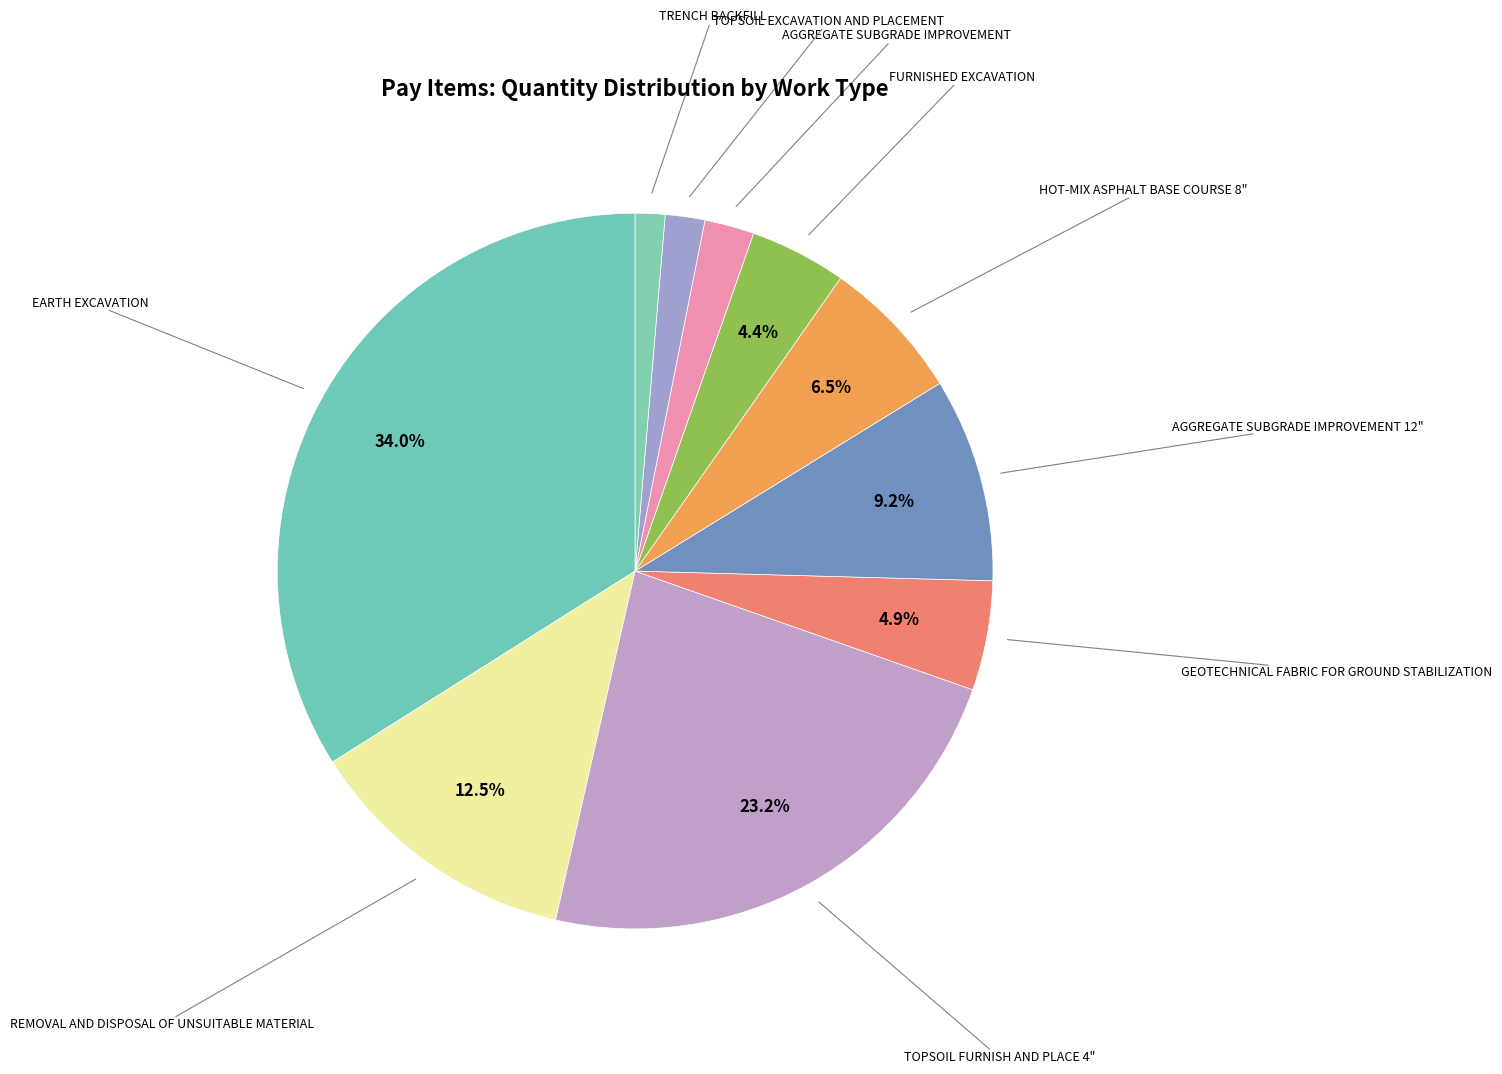

Between AGGREGATE SUBGRADE IMPROVEMENT 12" and TOPSOIL FURNISH AND PLACE 4", which is larger?

TOPSOIL FURNISH AND PLACE 4"